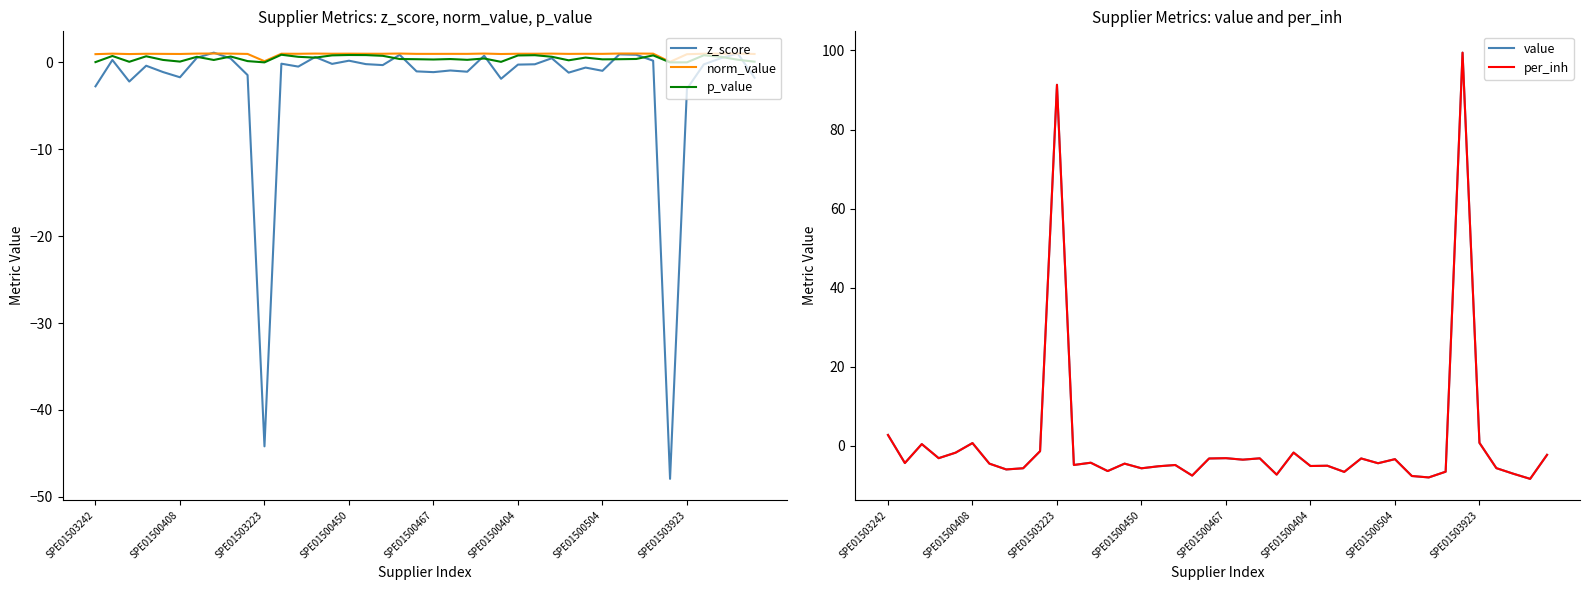

Between 11 and 14, which is larger?

11